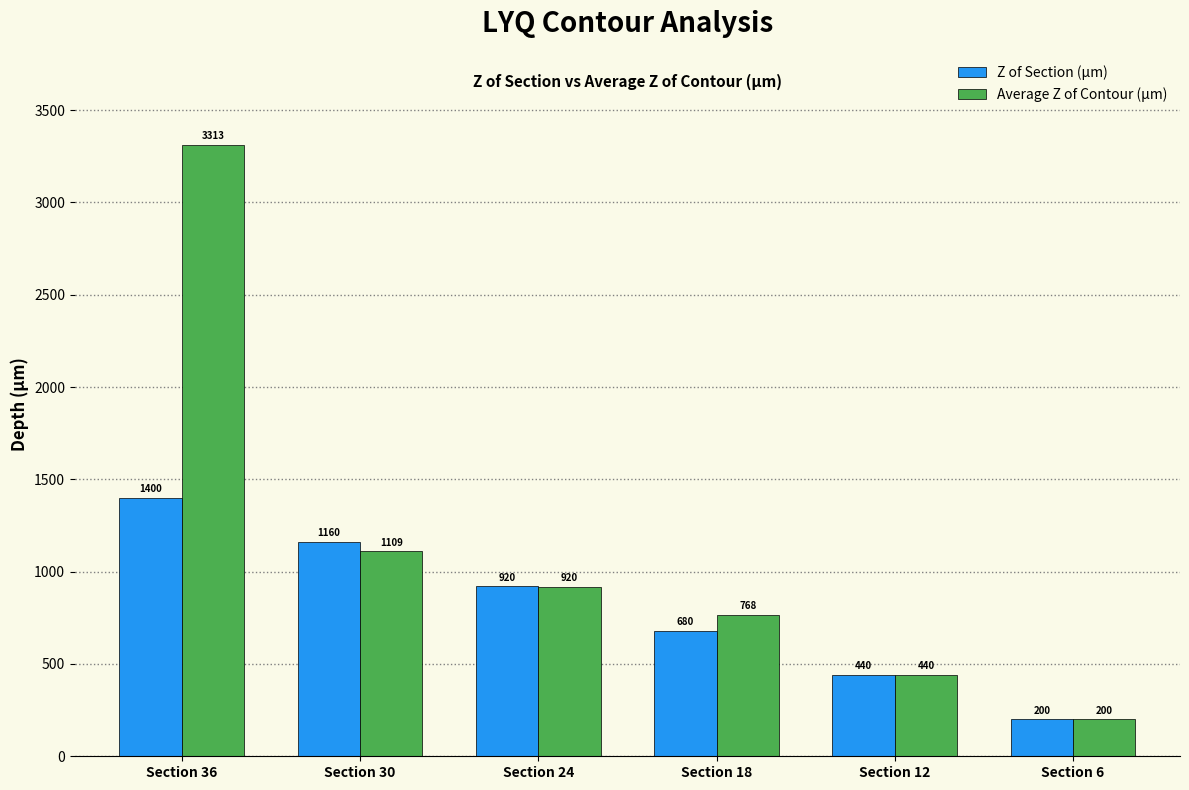

What is the value of the Average Z of Contour (µm) bar at the 2nd from the left?

1109.3